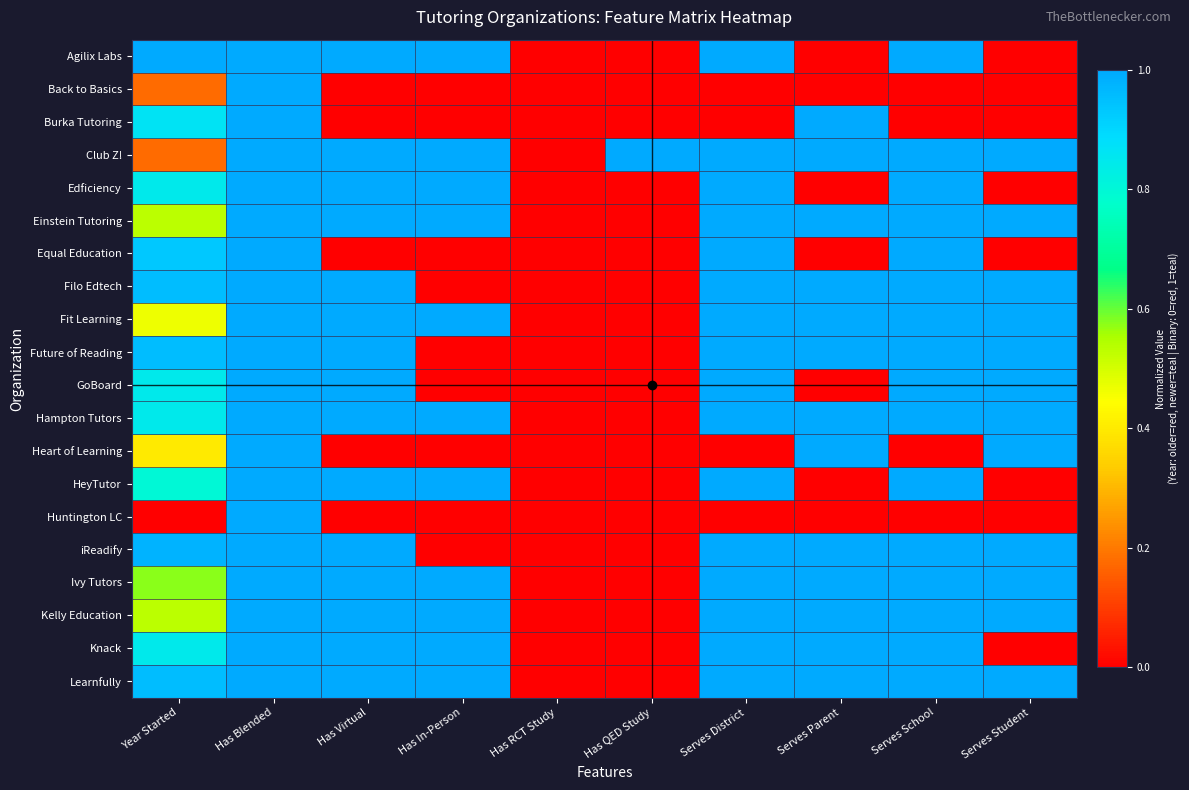

What is the maximum value shown in the chart?

1.0